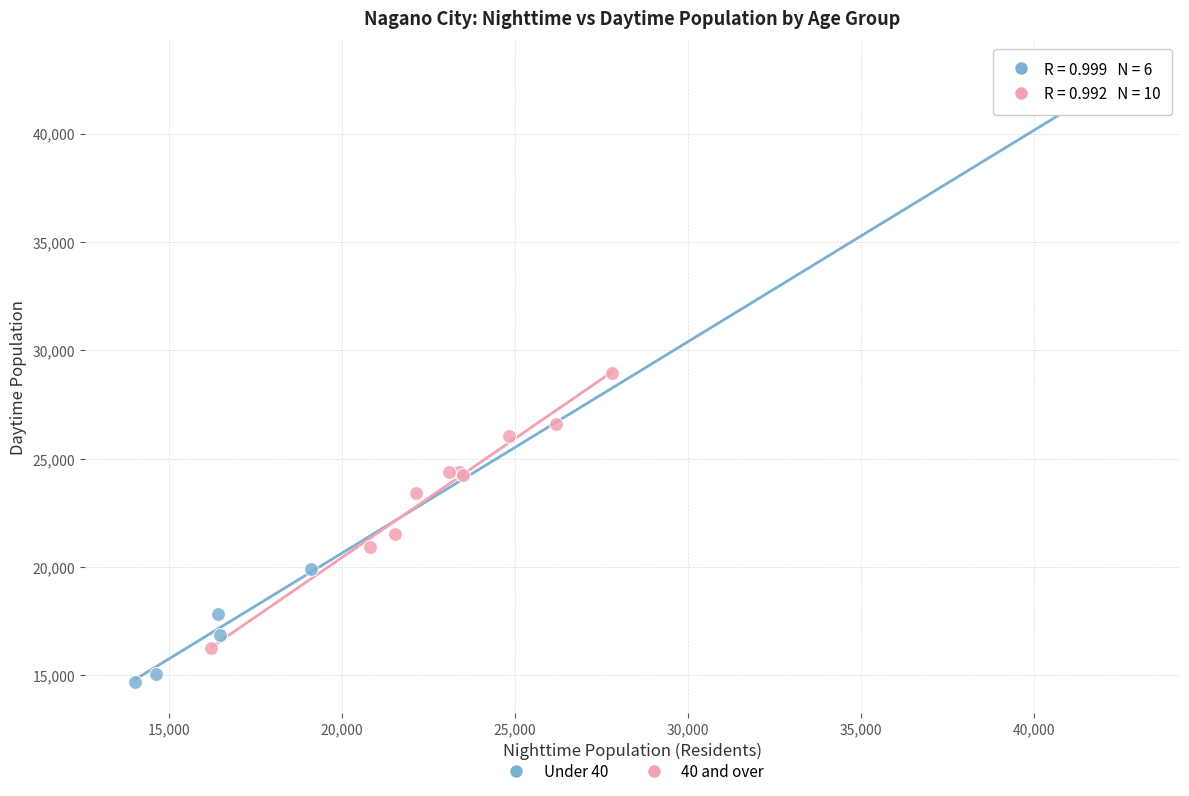

Which series reaches the maximum Y coordinate?

Under 40